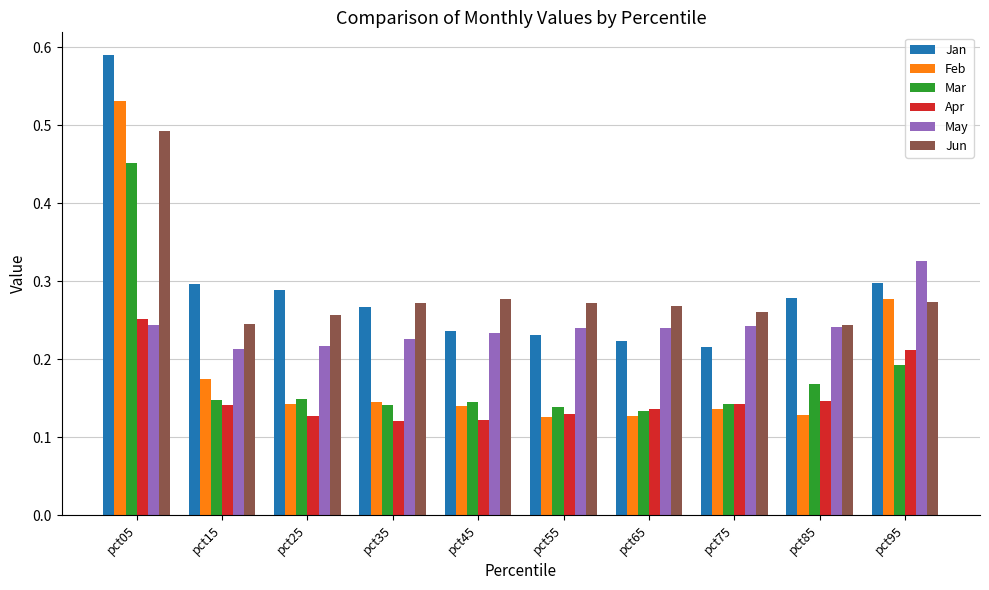

At which category is the sum across all series the highest?

pct05